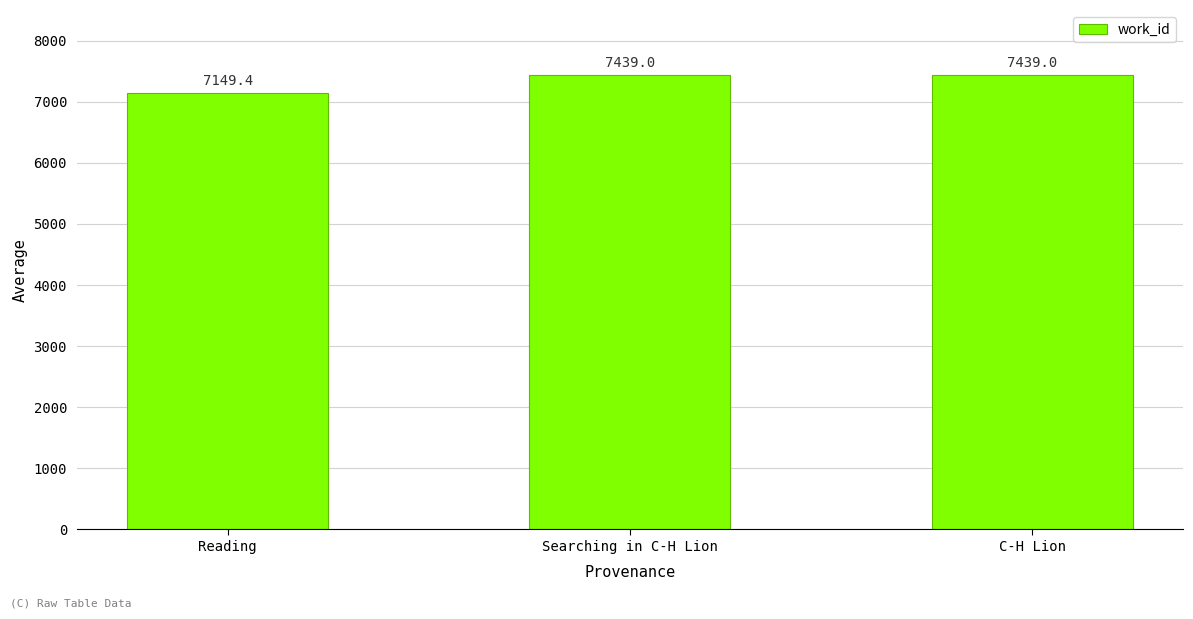

The chart shows a value of 12575.4 at Searching in C-H Lion. True or false?

False